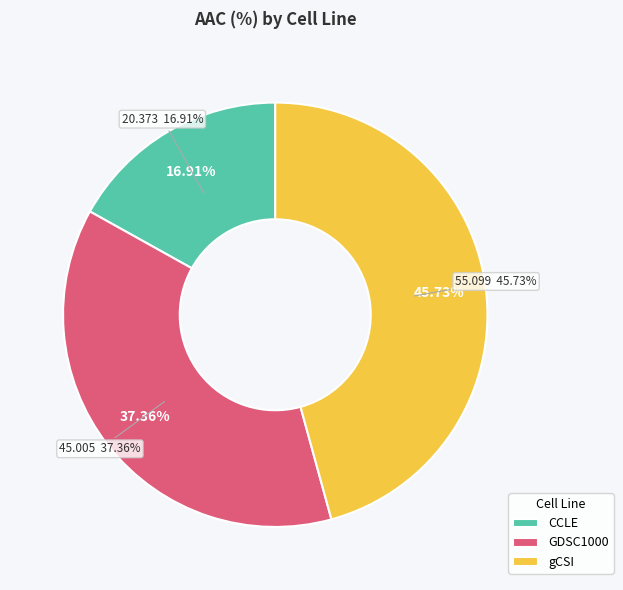

To the nearest percent, what portion does gCSI represent?

46%